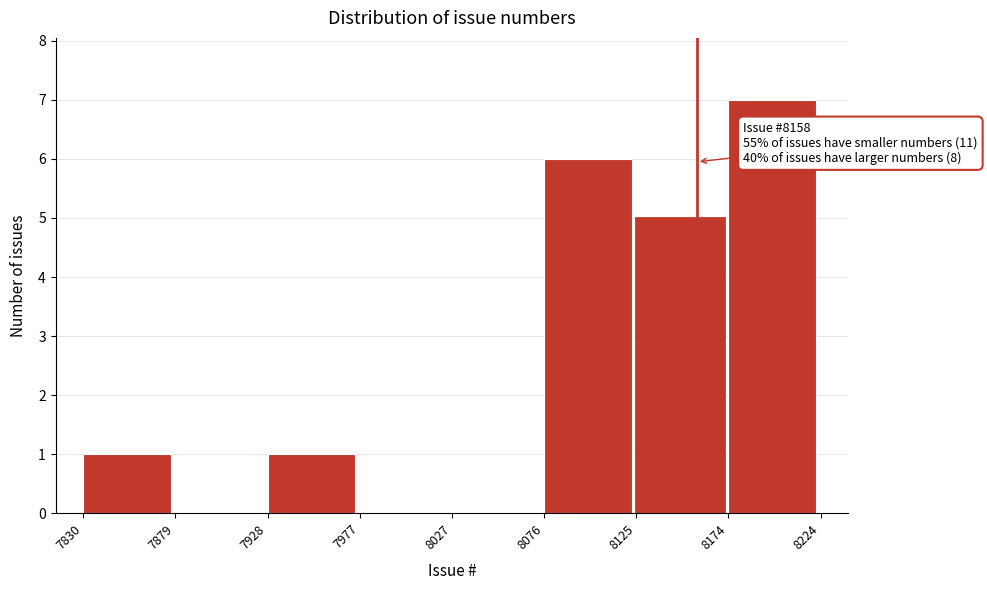

Which range on the x-axis has the tallest bar?

8174 to 8224